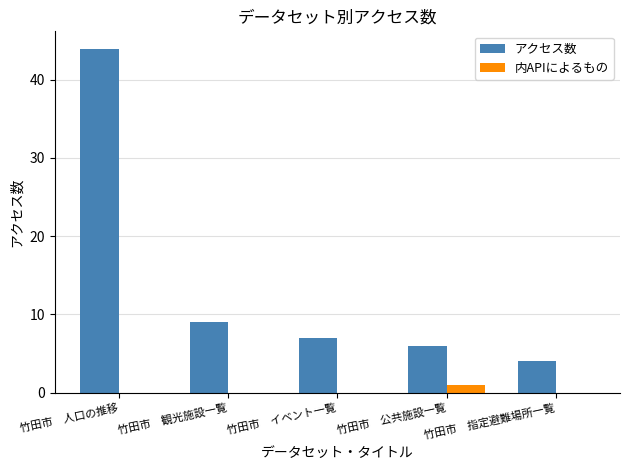

Is the value of 内APIによるもの at 竹田市　イベント一覧 greater than the value of アクセス数 at 竹田市　人口の推移?

No